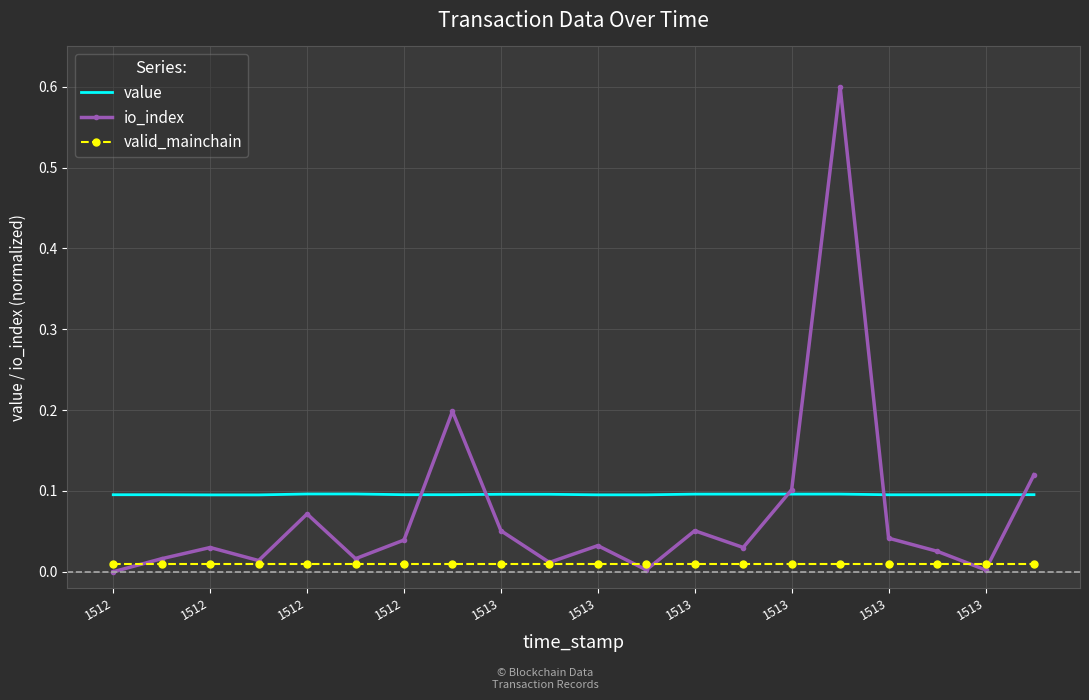

What is the highest value of the io_index series?

0.6